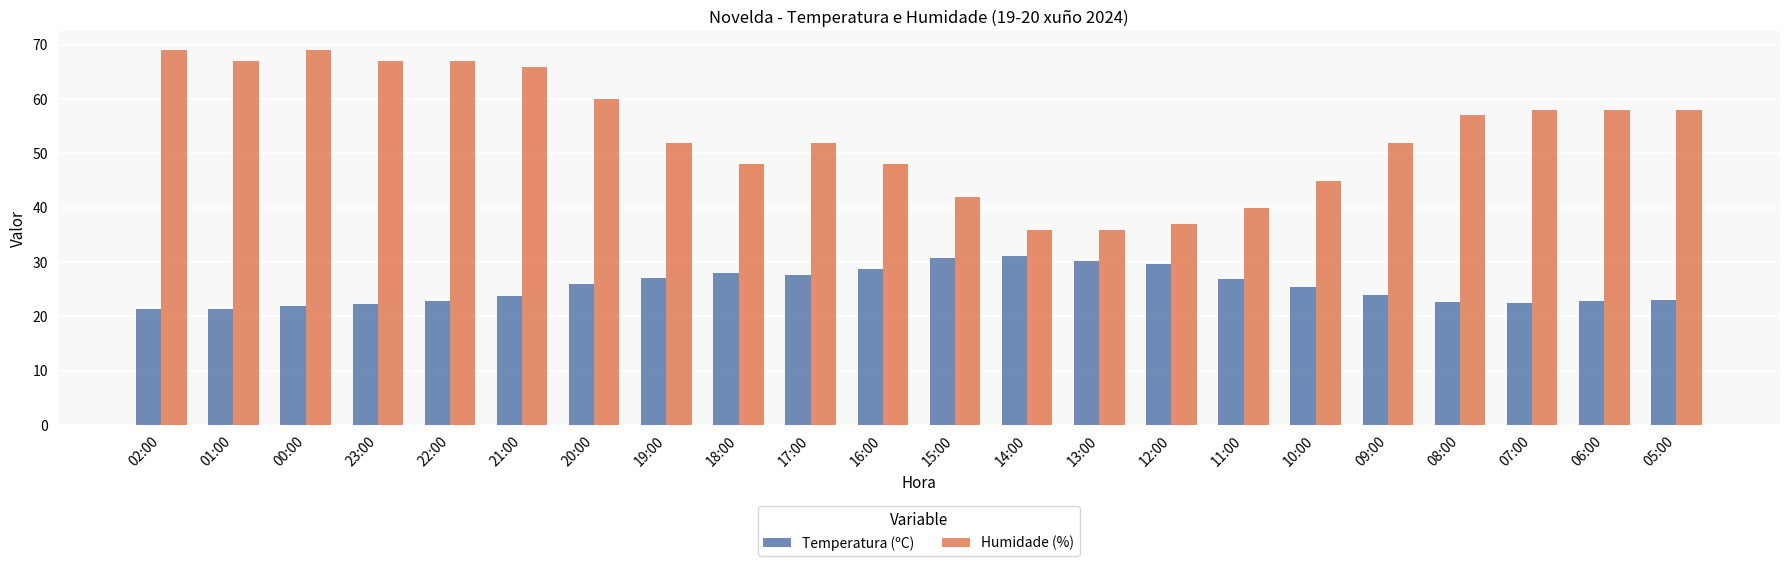

Rank the series by their average value, from lowest to highest.

Temperatura (ºC), Humidade (%)